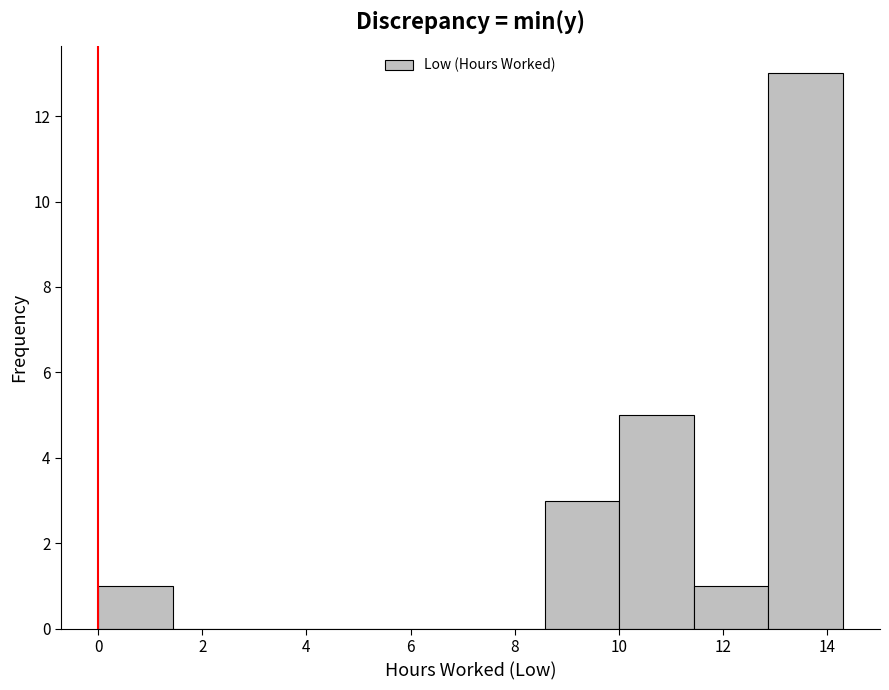

Reading left to right, list every bar in this chart as the range it spans on the x-axis followed by its height. Neither the bar edges nor the heights are printed on the chart, so give them approximately, as read against the axes.

0.0 to 1.4: 1
1.4 to 2.8: 0
2.8 to 4.2: 0
4.2 to 5.8: 0
5.8 to 7.2: 0
7.2 to 8.6: 0
8.6 to 10.0: 3
10.0 to 11.4: 5
11.4 to 12.8: 1
12.8 to 14.4: 13